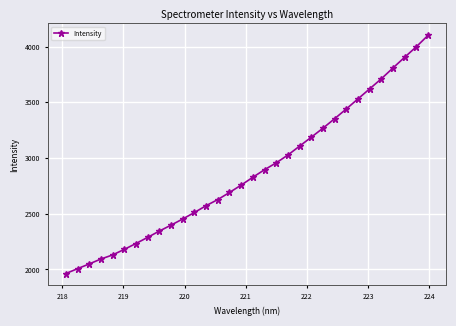

What is the average value?

2875.4